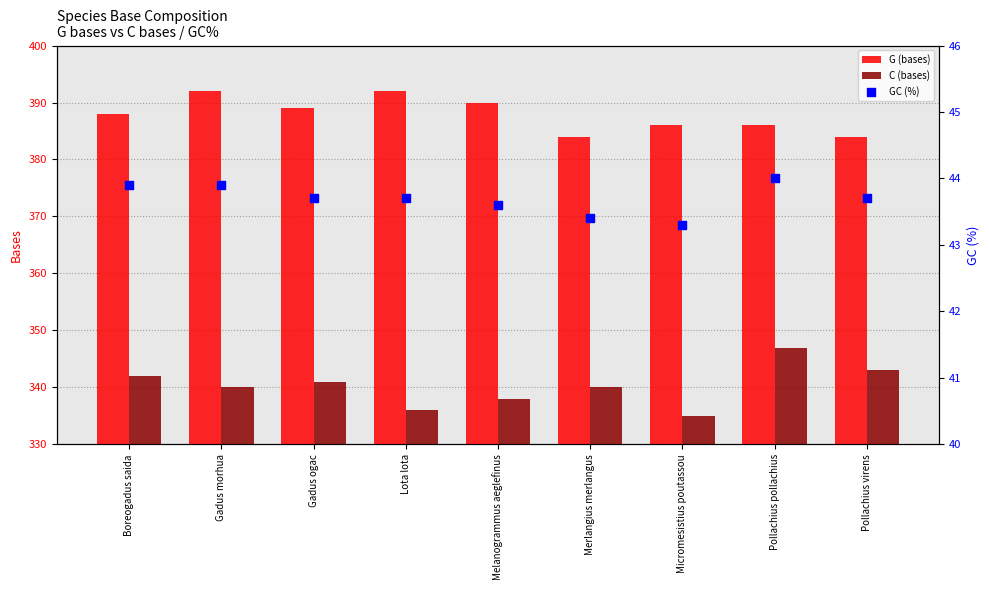

At which category is the sum across all series the highest?

Pollachius pollachius